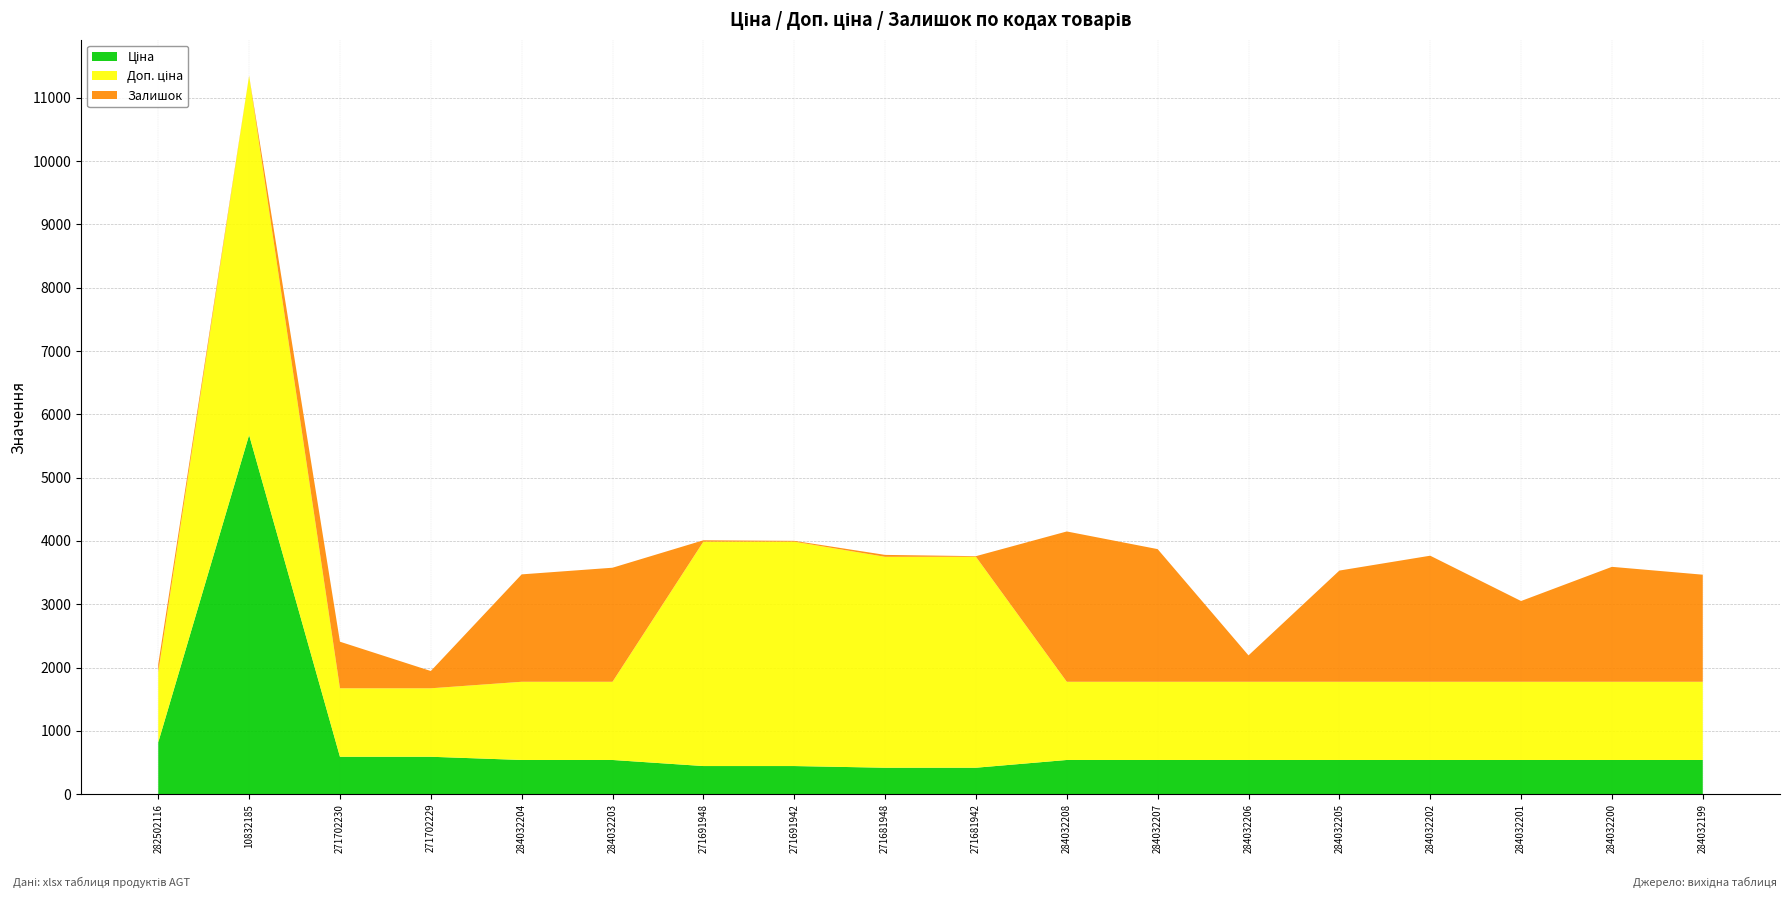

Reading right to left, extract all data points from this chart.

Ціна: 284032199=539.0	284032200=539.0	284032201=539.0	284032202=539.0	284032205=539.0	284032206=539.0	284032207=539.0	284032208=539.0	271681942=416.6	271681948=416.6	271691942=443.1	271691948=443.1	284032203=539.0	284032204=539.0	271702229=589.9	271702230=589.9	10832185=5673.8	282502116=818.5
Доп. ціна: 284032199=1235.4	284032200=1235.4	284032201=1235.4	284032202=1235.4	284032205=1235.4	284032206=1235.4	284032207=1235.4	284032208=1235.4	271681942=3332.5	271681948=3332.5	271691942=3545.0	271691948=3545.0	284032203=1235.4	284032204=1235.4	271702229=1081.7	271702230=1081.7	10832185=5673.8	282502116=1109.2
Залишок: 284032199=1692.0	284032200=1816.0	284032201=1276.0	284032202=1992.0	284032205=1757.0	284032206=417.0	284032207=2096.0	284032208=2375.0	271681942=10.0	271681948=30.0	271691942=13.0	271691948=22.0	284032203=1802.0	284032204=1697.0	271702229=273.0	271702230=736.0	10832185=3.0	282502116=125.0